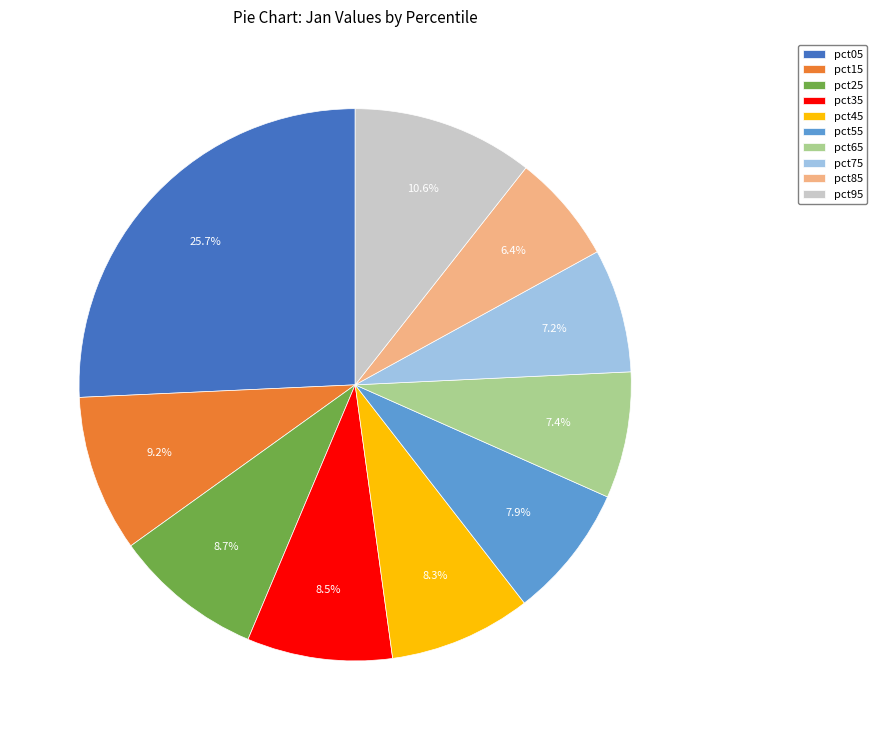

How much of the chart is everything except pct45?

91.7%